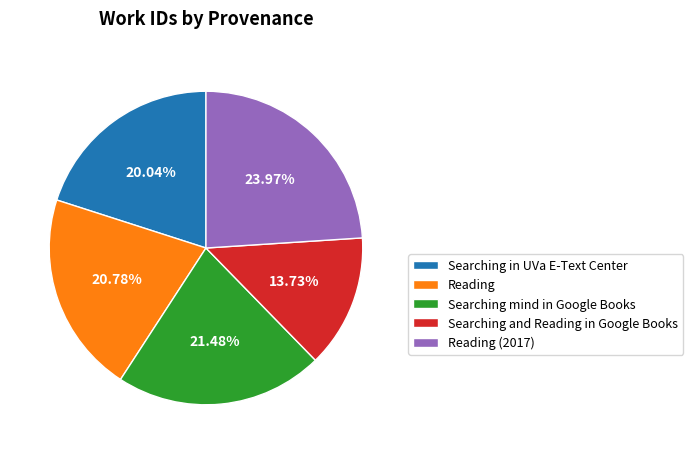

True or false: Reading (2017) accounts for 24% of the total.

True